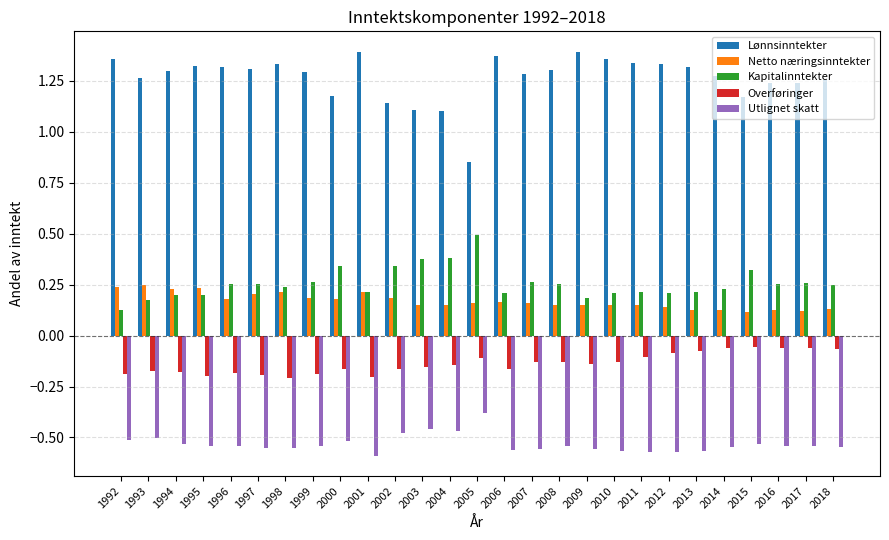

At which label is Utlignet skatt closest to 0?

2005